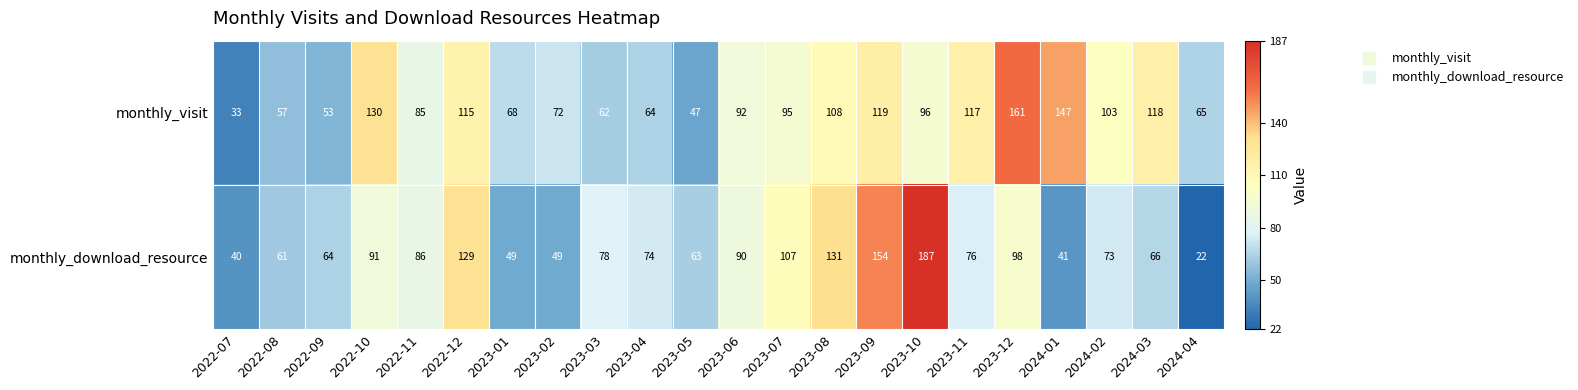

Is it true that monthly_download_resource equals 107 at 2023-07?

True